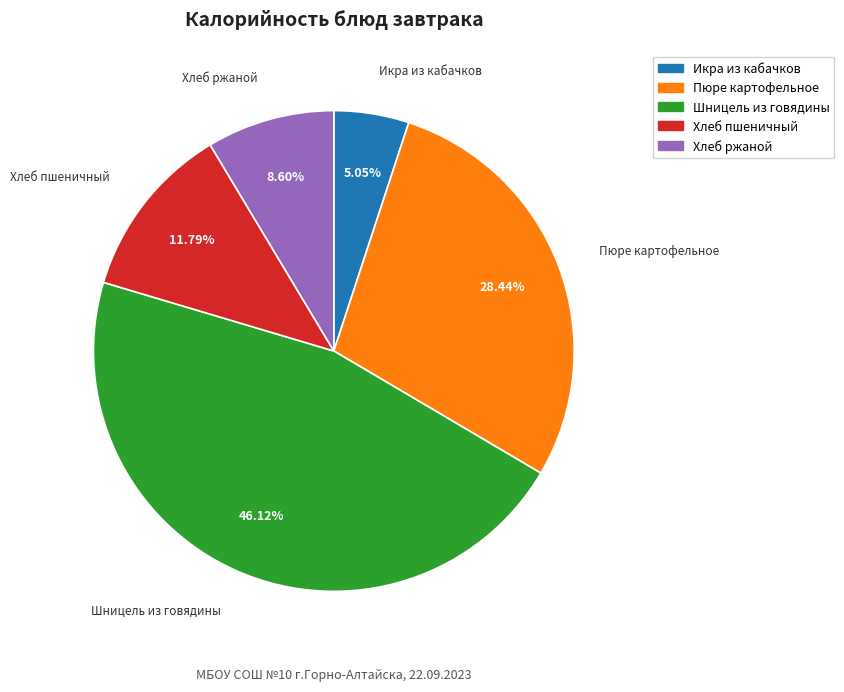

To the nearest percent, what is the average slice percentage?

20%